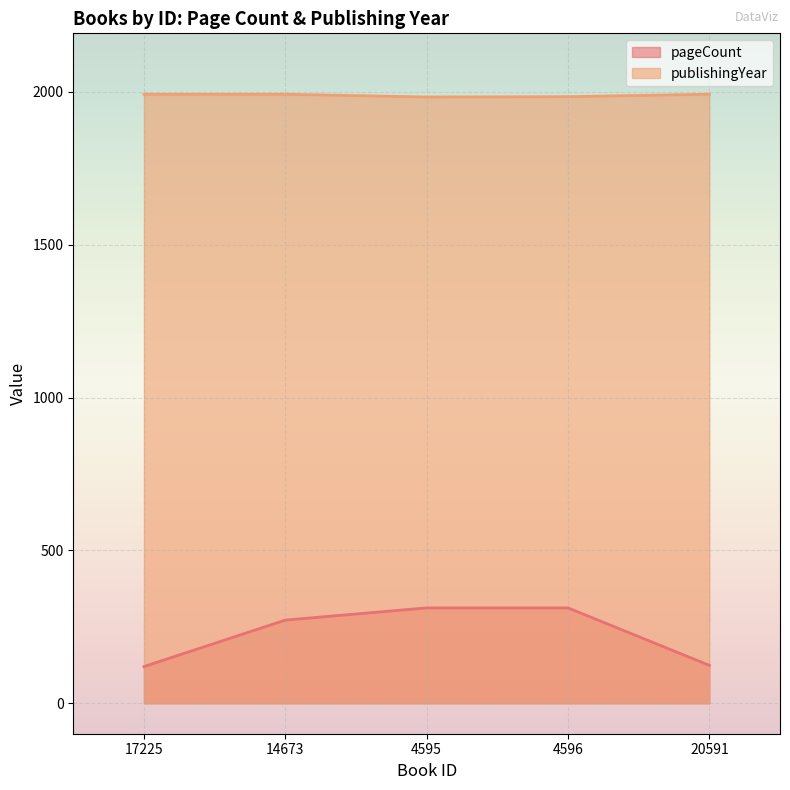

True or false: pageCount and publishingYear intersect in this chart.

False